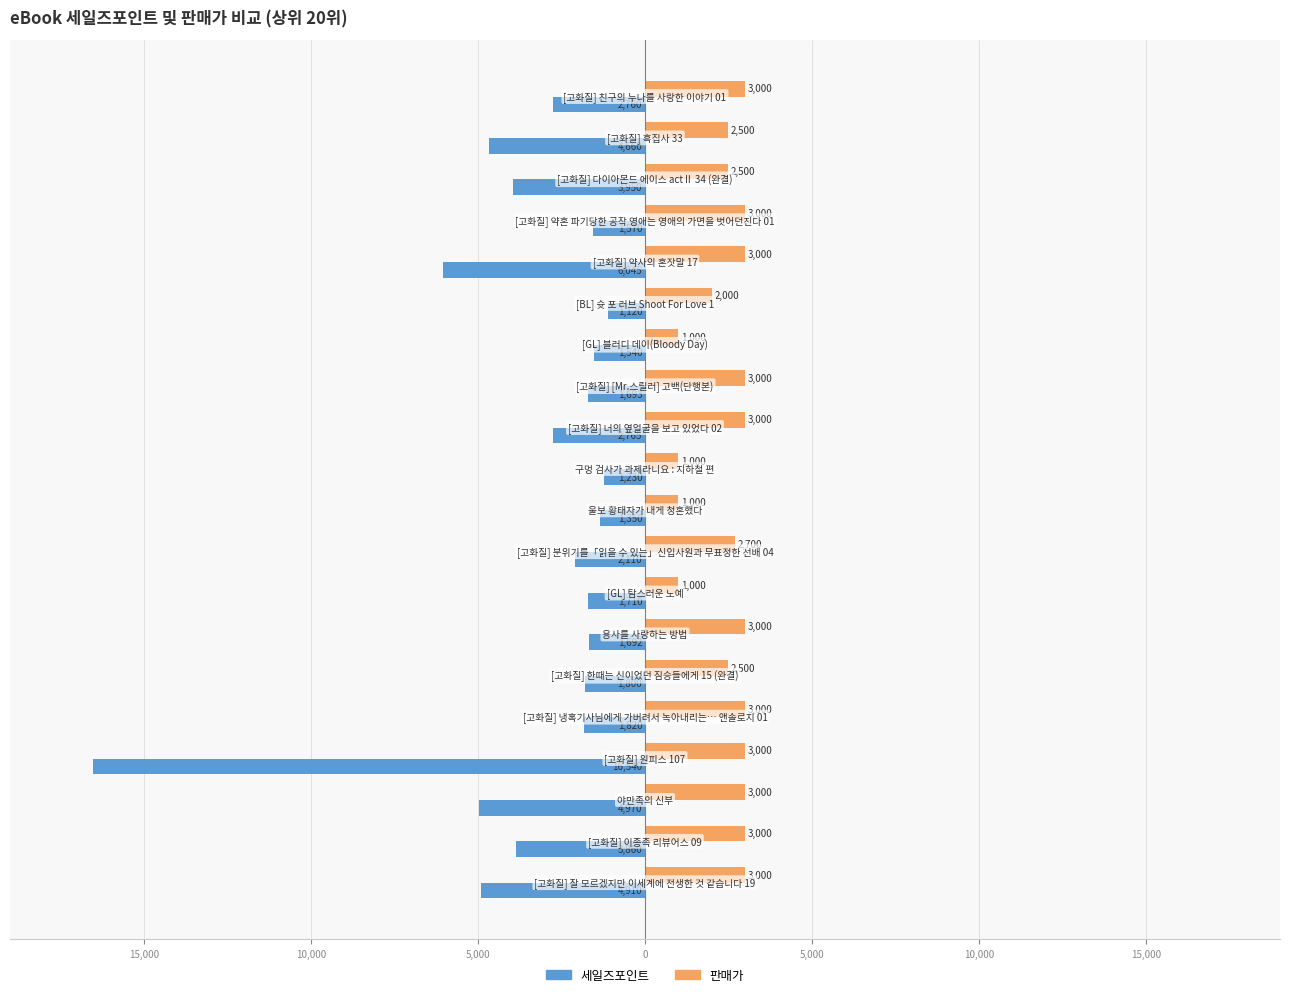

What is the average value of the 판매가 series?

2460